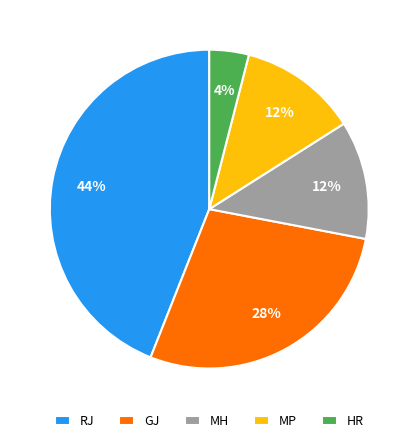

Is the sum of GJ and MH greater than half?

No